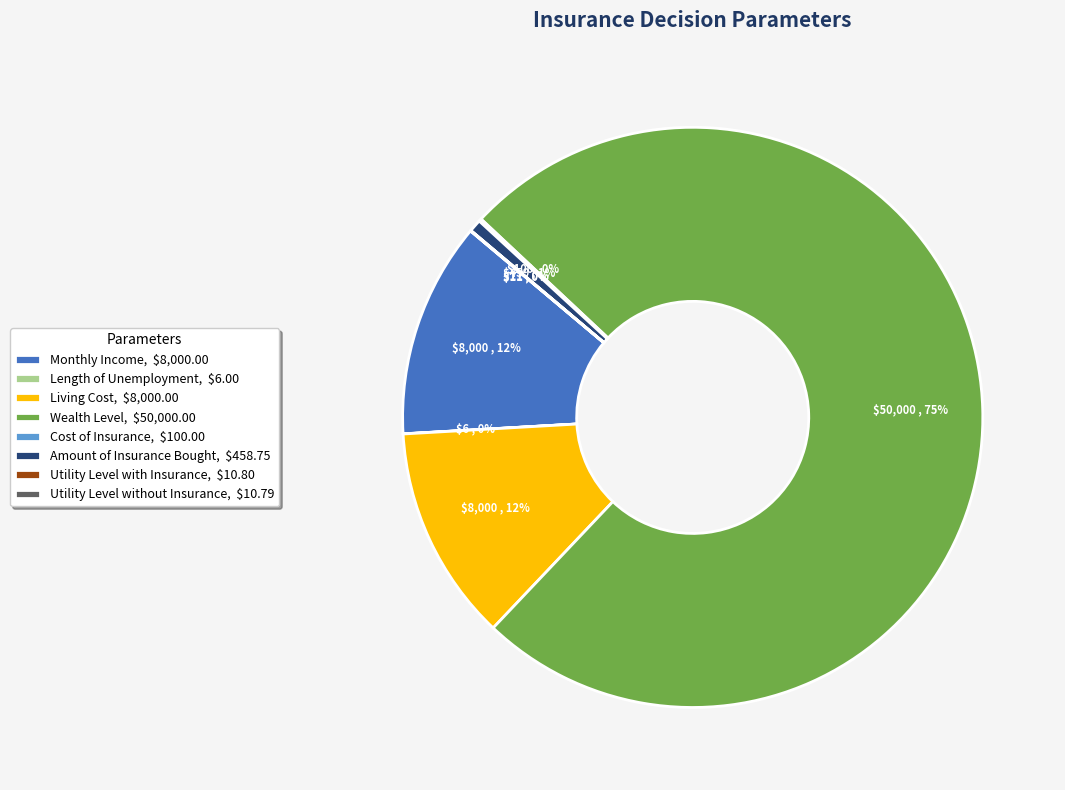

What percentage is the Living Cost, $8,000.00 slice, to the nearest percent?

12%